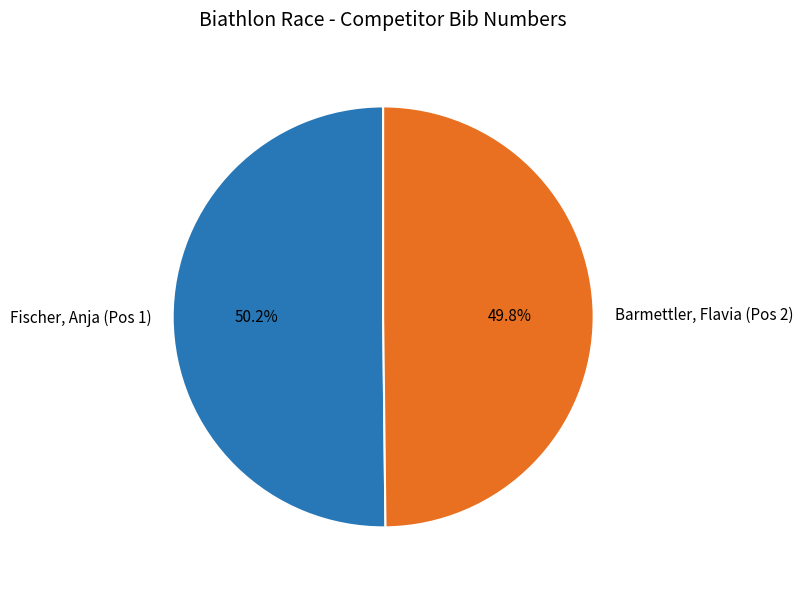

How many slices are in this pie chart?

2